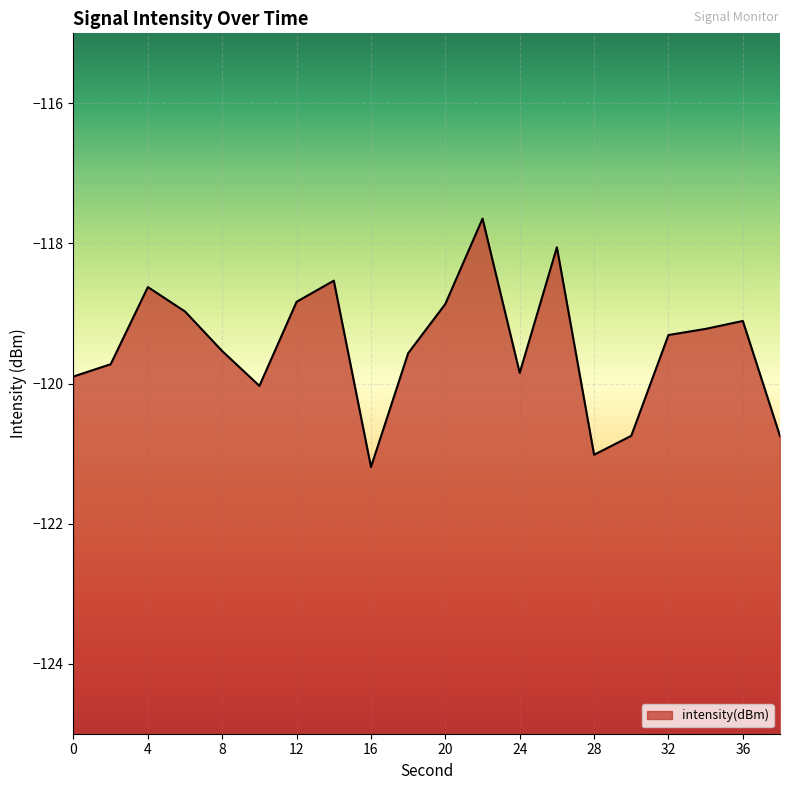

Count the number of data series in this chart.

1